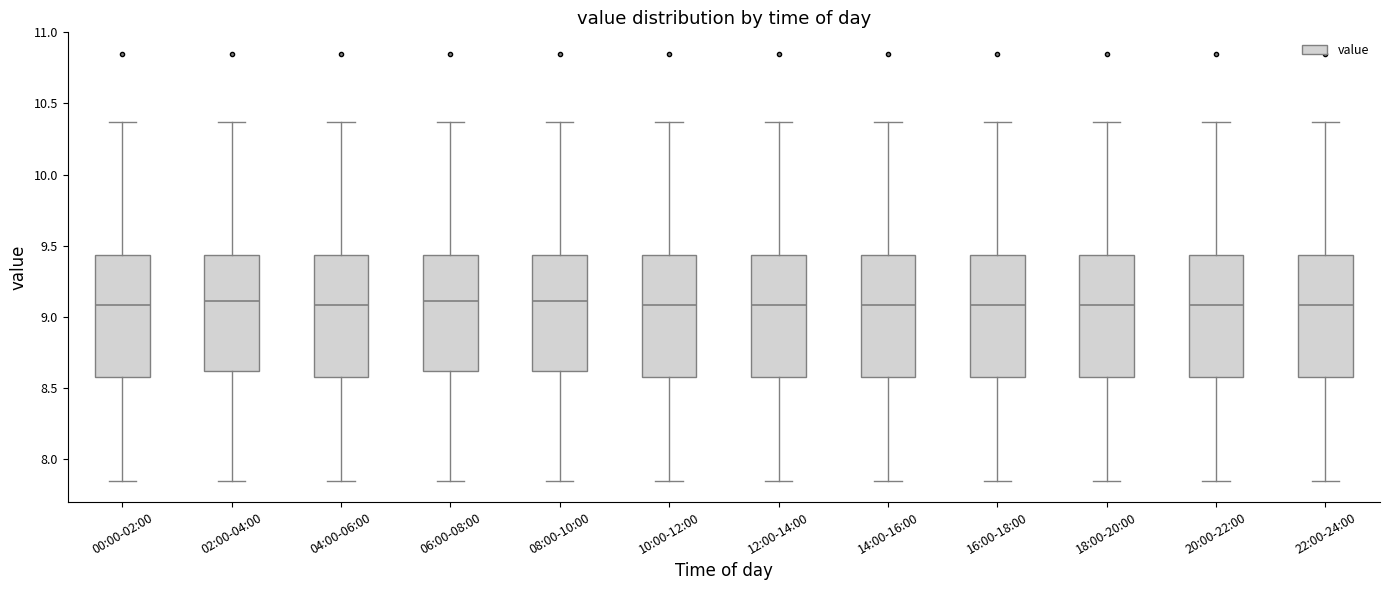

Reading left to right, read every box against the y-axis: the position of its median line, the range the box covers, and the ends of its whiskers. The values are not printed on the chart, so give them approximately, as read against the axis.

00:00-02:00: median 9.10, box 8.60 to 9.45, whiskers 7.85 to 10.35
02:00-04:00: median 9.10, box 8.60 to 9.45, whiskers 7.85 to 10.35
04:00-06:00: median 9.10, box 8.60 to 9.45, whiskers 7.85 to 10.35
06:00-08:00: median 9.10, box 8.60 to 9.45, whiskers 7.85 to 10.35
08:00-10:00: median 9.10, box 8.60 to 9.45, whiskers 7.85 to 10.35
10:00-12:00: median 9.10, box 8.60 to 9.45, whiskers 7.85 to 10.35
12:00-14:00: median 9.10, box 8.60 to 9.45, whiskers 7.85 to 10.35
14:00-16:00: median 9.10, box 8.60 to 9.45, whiskers 7.85 to 10.35
16:00-18:00: median 9.10, box 8.60 to 9.45, whiskers 7.85 to 10.35
18:00-20:00: median 9.10, box 8.60 to 9.45, whiskers 7.85 to 10.35
20:00-22:00: median 9.10, box 8.60 to 9.45, whiskers 7.85 to 10.35
22:00-24:00: median 9.10, box 8.60 to 9.45, whiskers 7.85 to 10.35